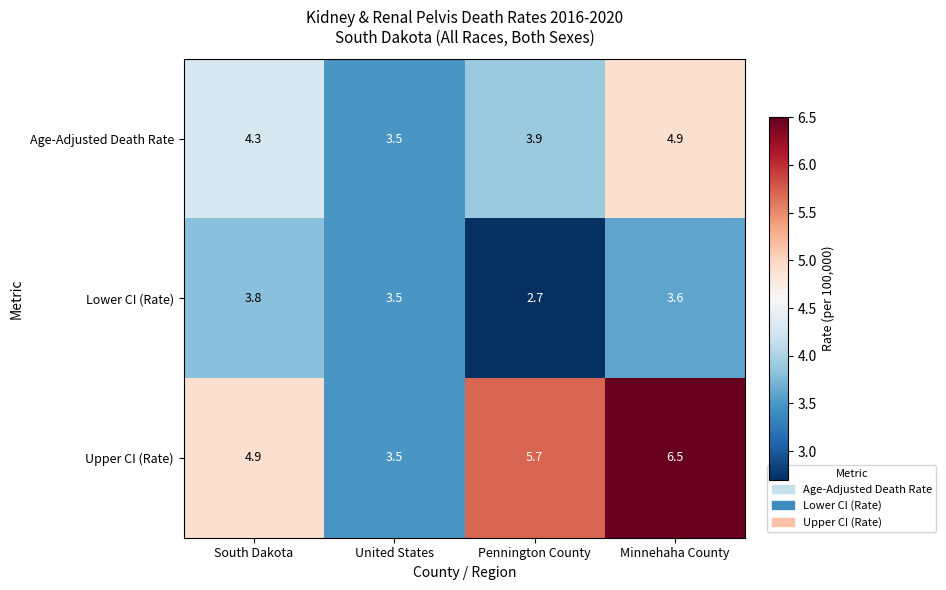

Is it true that Age-Adjusted Death Rate equals 7.4 at South Dakota?

False